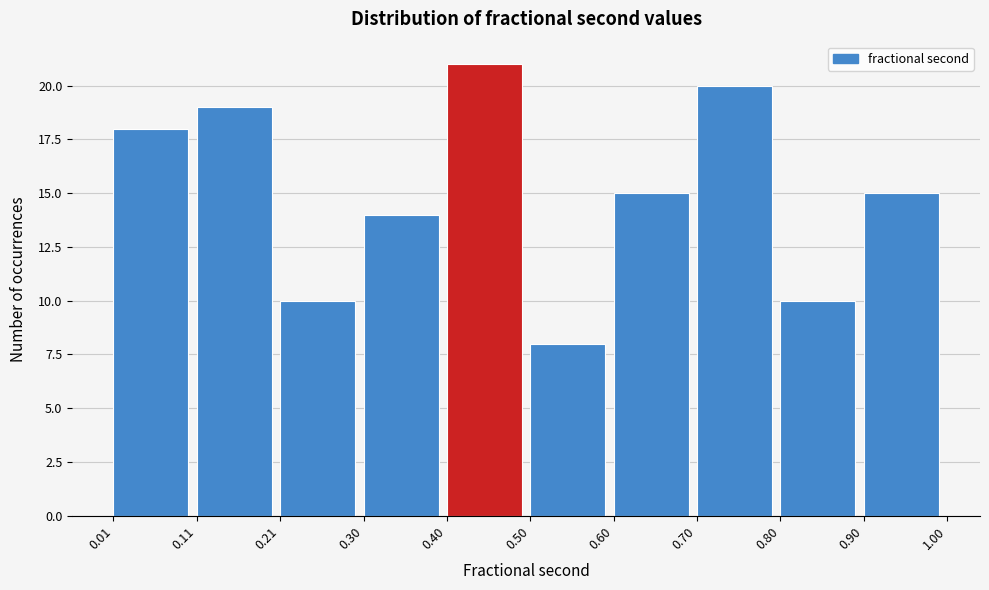

What is the height of the bar covering 0.30 to 0.40 on the x-axis? The values are not printed on the chart, so give them approximately, as read against the axis.

14